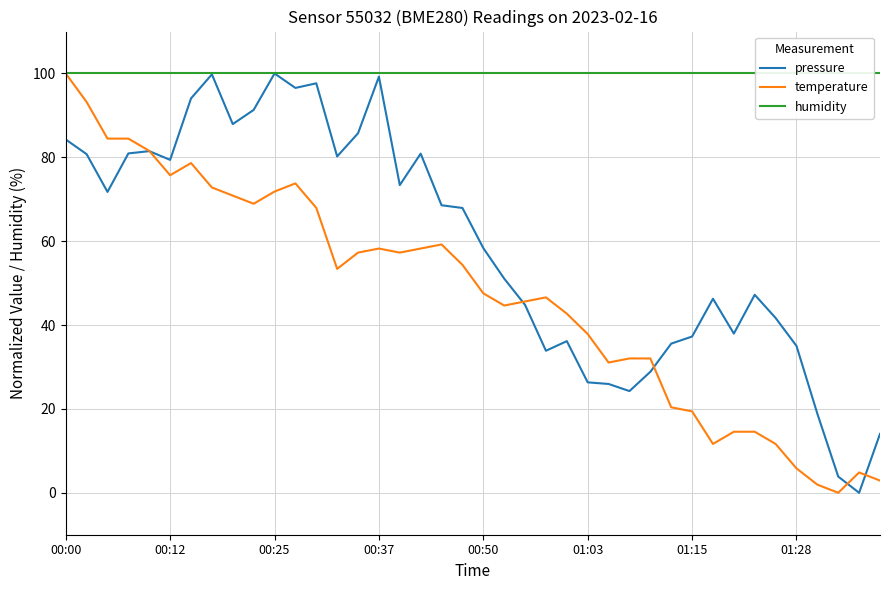

The value of pressure at 01:03 is 26.3. True or false?

True